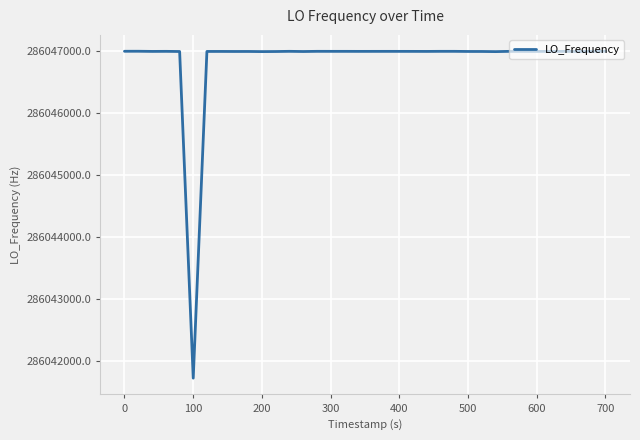

What is the maximum value shown in the chart?

286047001.2